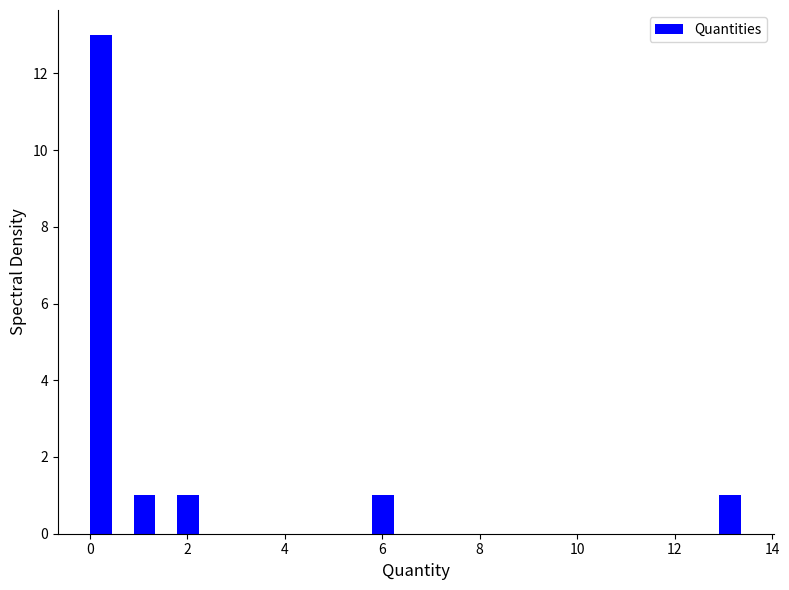

Around what value on the x-axis is the tallest bar? Give the approximate position of its centre, as read against the axis.

0.2